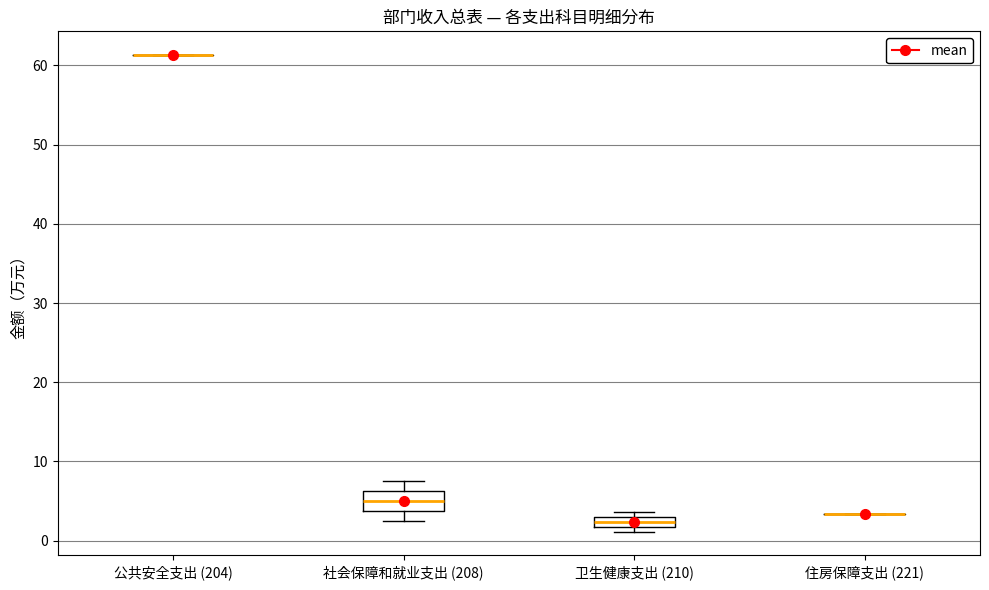

Comparing the boxes themselves (not the whiskers), which one is the tallest?

社会保障和就业支出 (208)